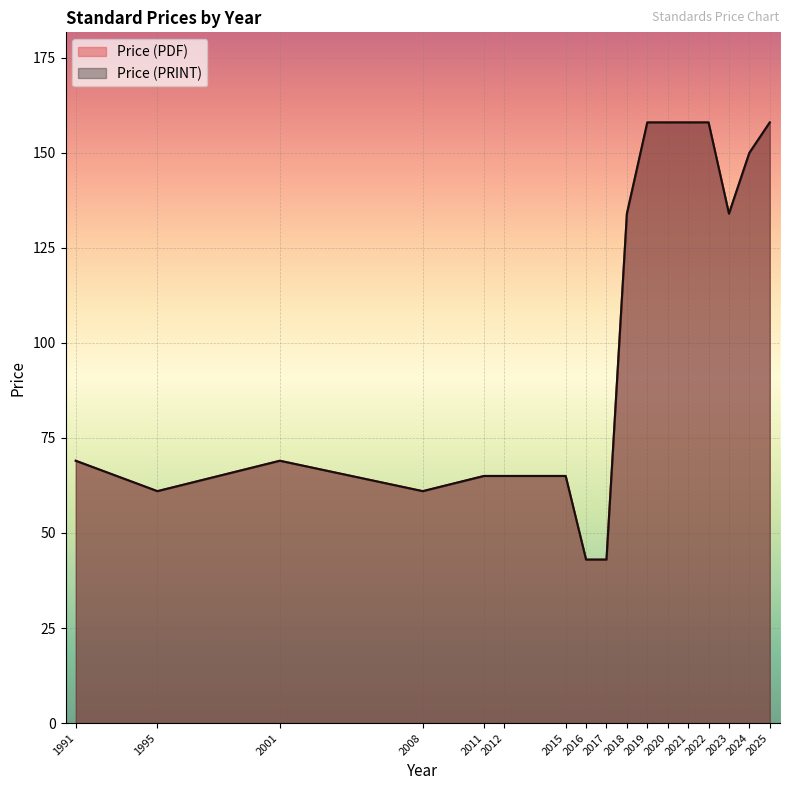

What is the average value of the Price (PDF) series?

110